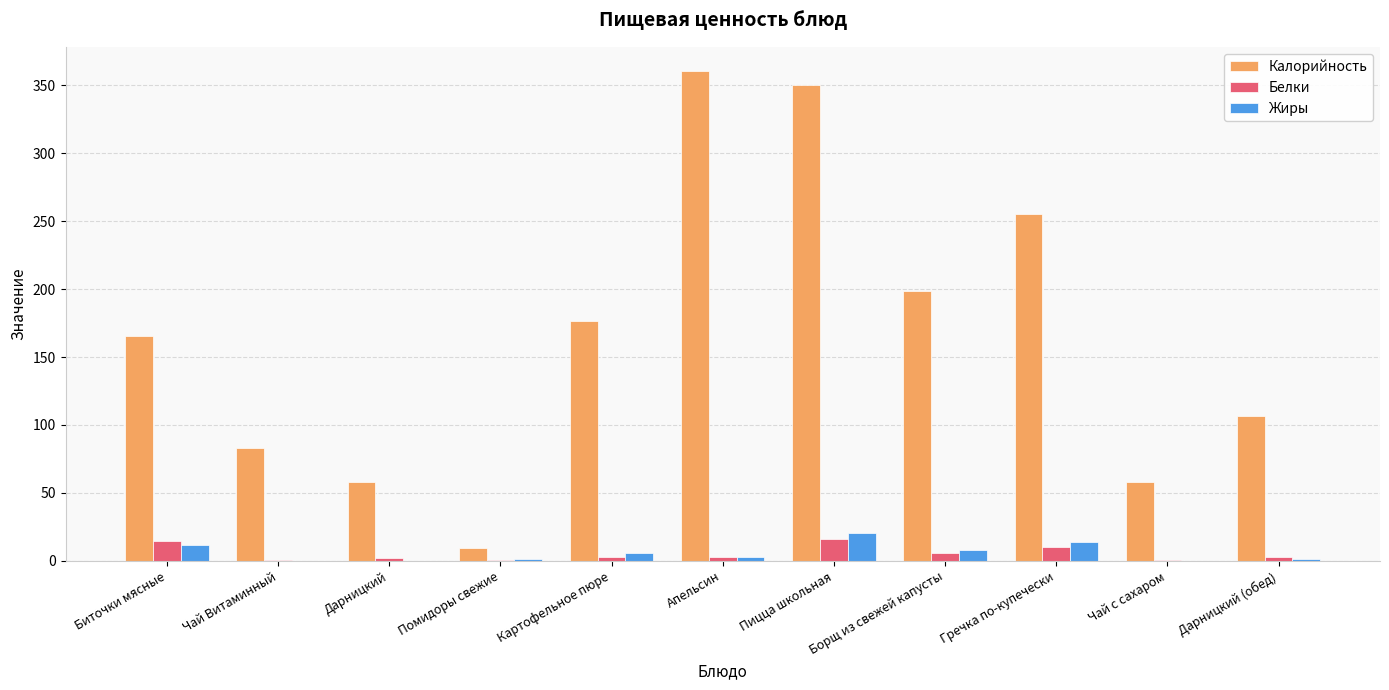

How many distinct data groups are displayed?

3